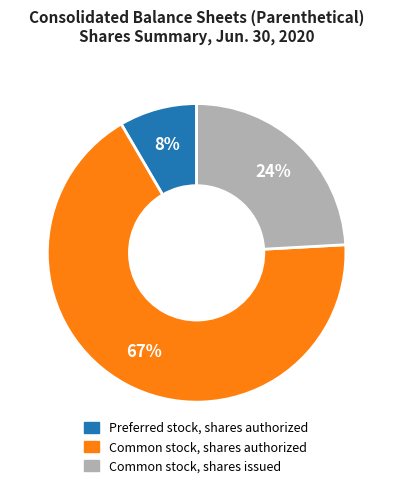

Do Preferred stock, shares authorized and Common stock, shares issued together represent more than half of the pie?

No